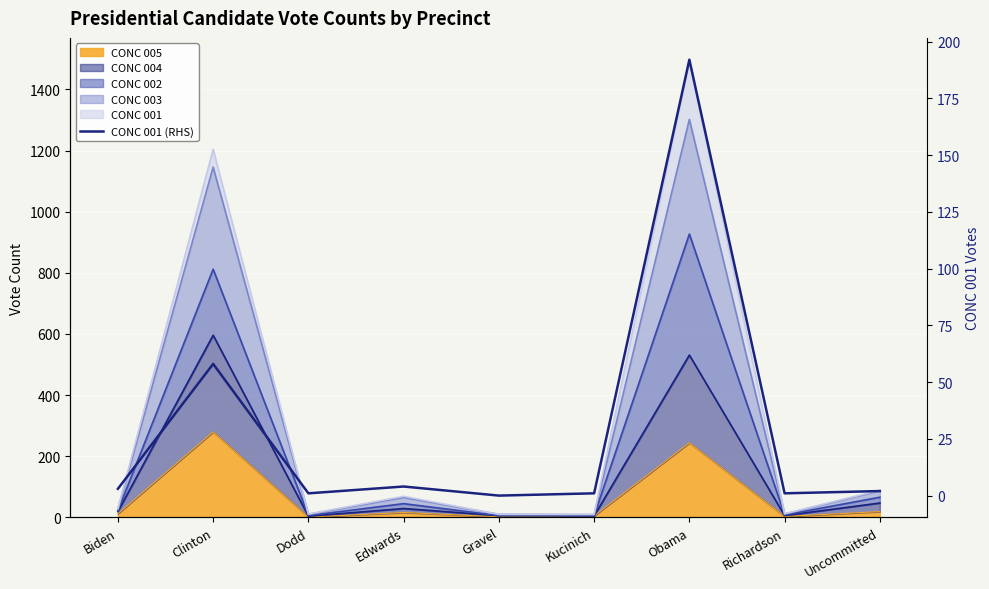

Which label corresponds to the largest value in the chart?

Obama